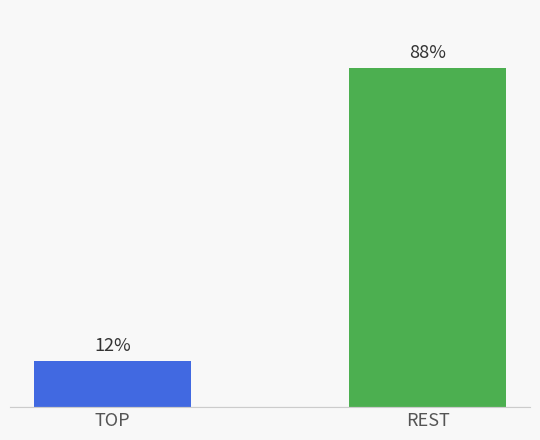

List the labels in order of value, smallest first.

TOP, REST